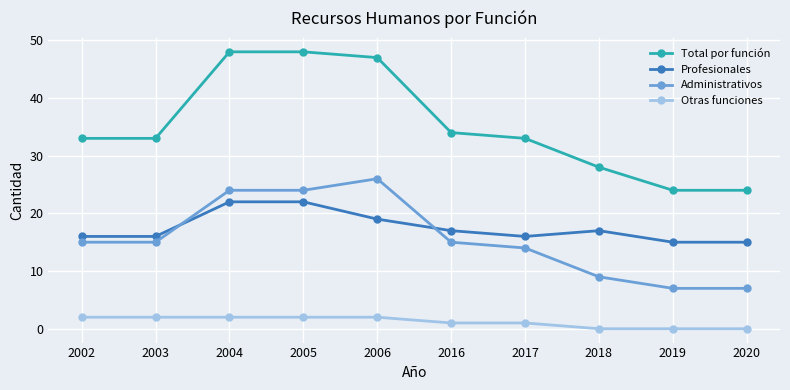

What is the maximum value shown in the chart?

48